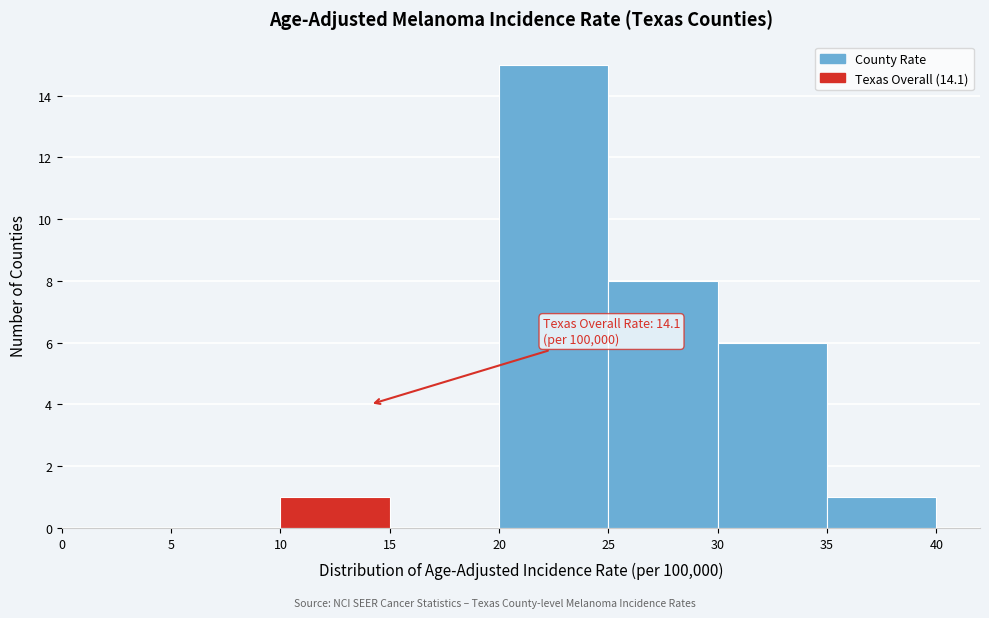

Which range on the x-axis has the tallest bar?

20 to 25